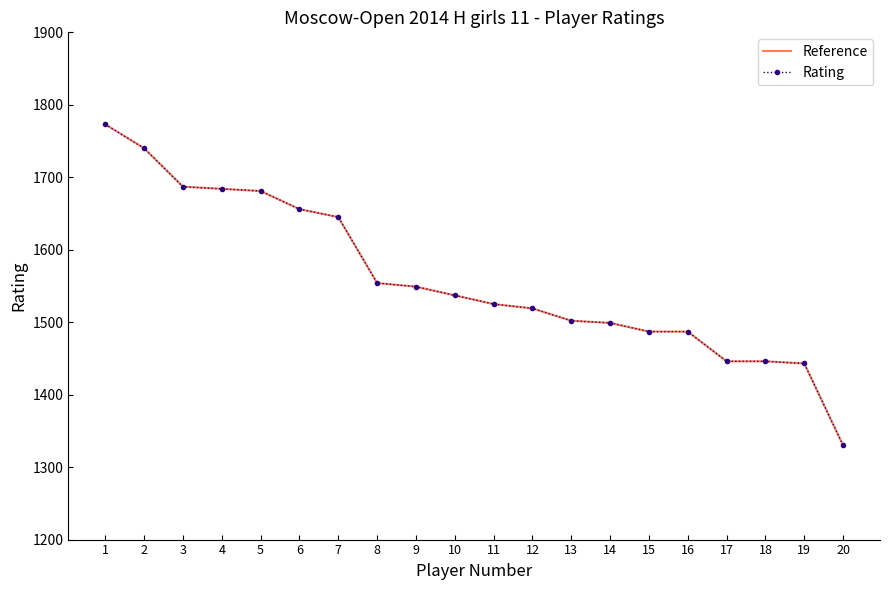

Which has a higher value, 20 or 18?

18